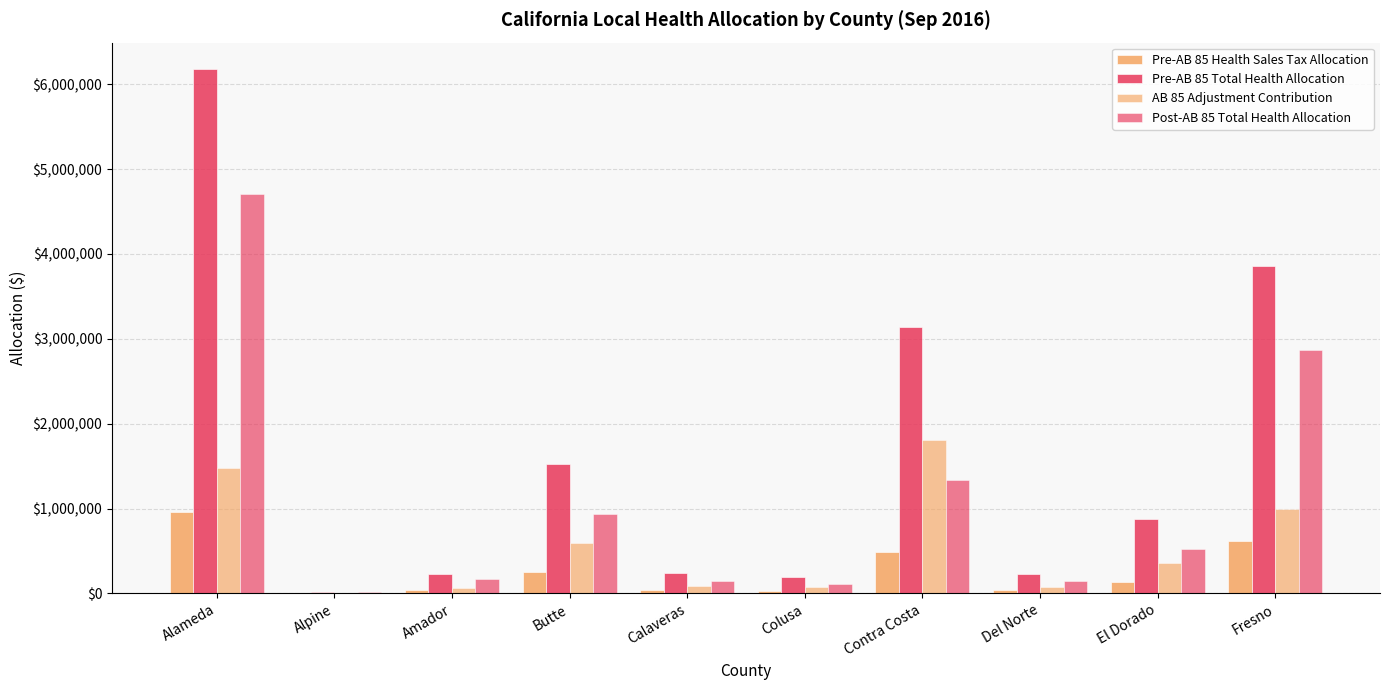

Does the chart contain stacked bars?

No